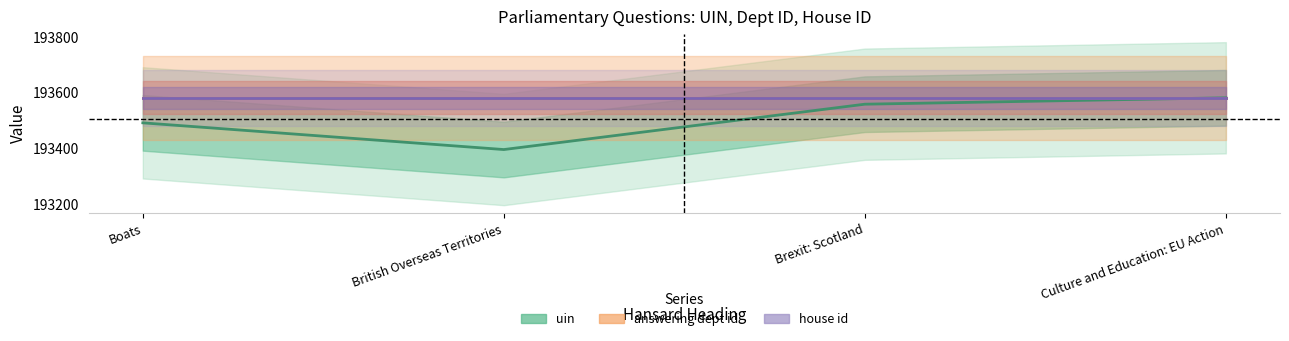

The value of answering dept id at British Overseas Territories is 193582. True or false?

True